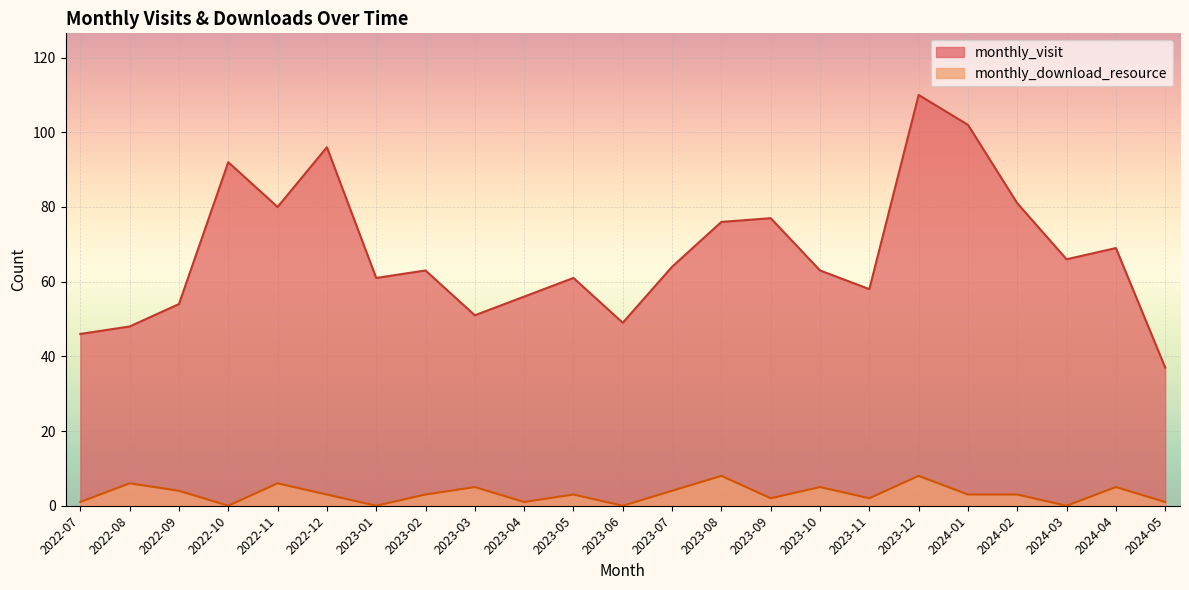

What value does the monthly_download_resource series have at 2022-11?

6